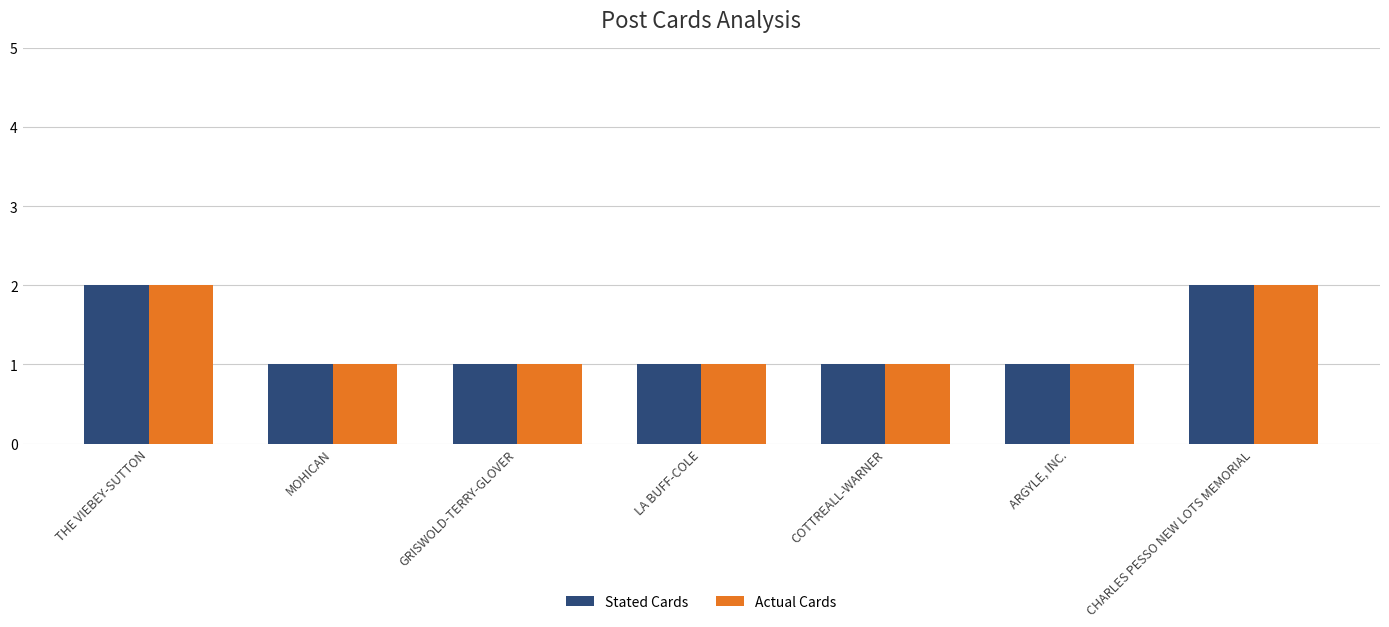

The value of Actual Cards at THE VIEBEY-SUTTON is 1. True or false?

False